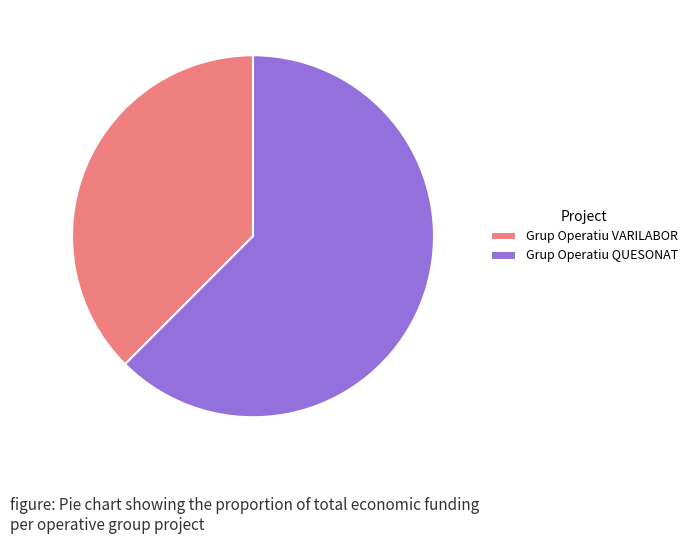

The Grup Operatiu QUESONAT slice represents 51% of the pie. True or false?

False